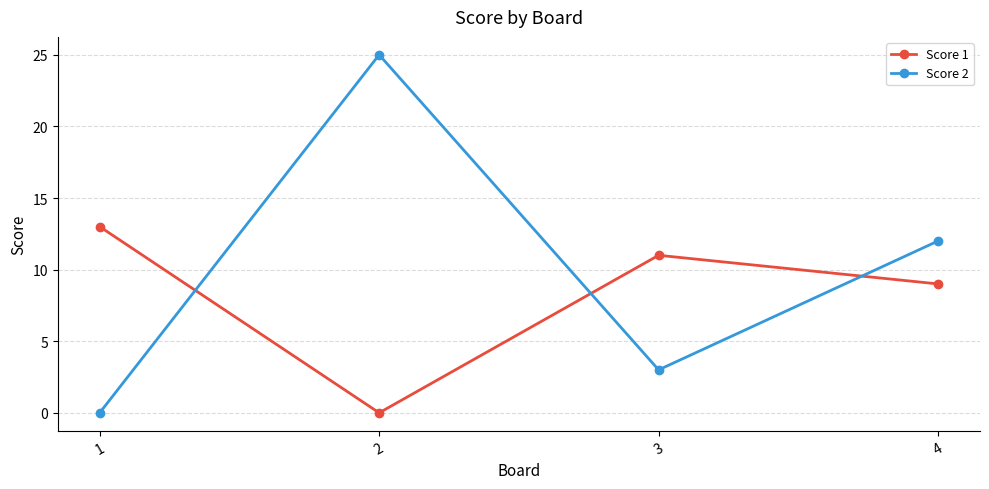

Count the number of categories in the chart.

4